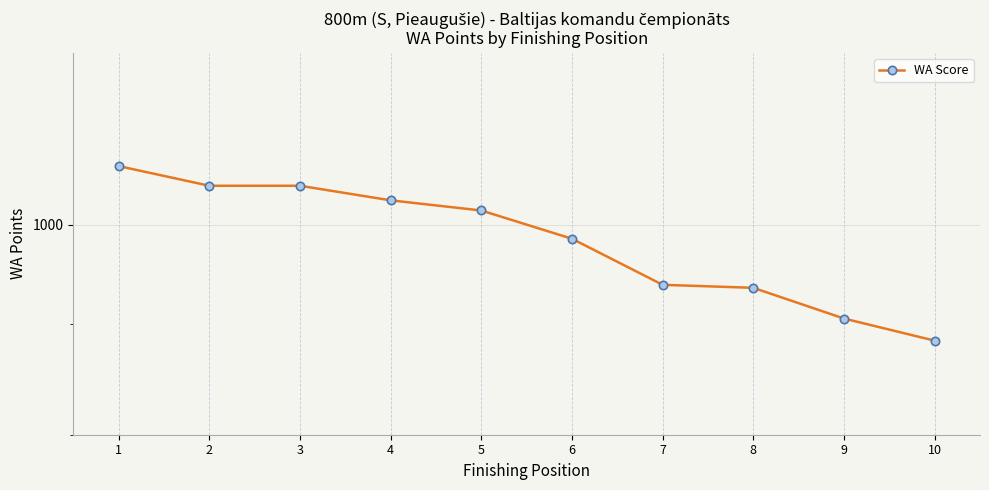

At which category does the chart reach its peak across all series?

1